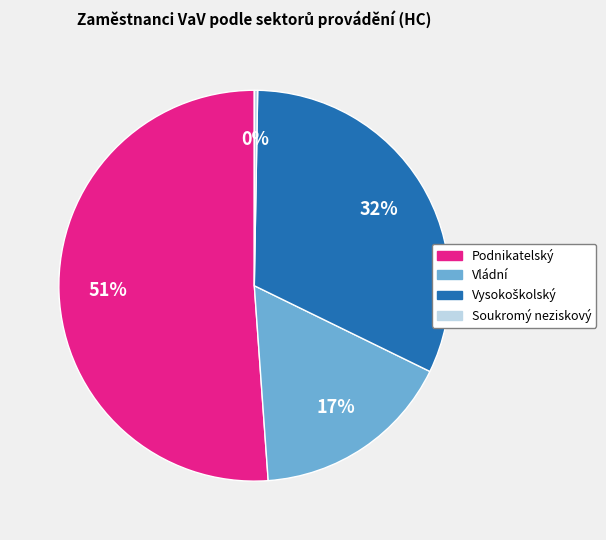

To the nearest percent, what portion does Podnikatelský represent?

51%